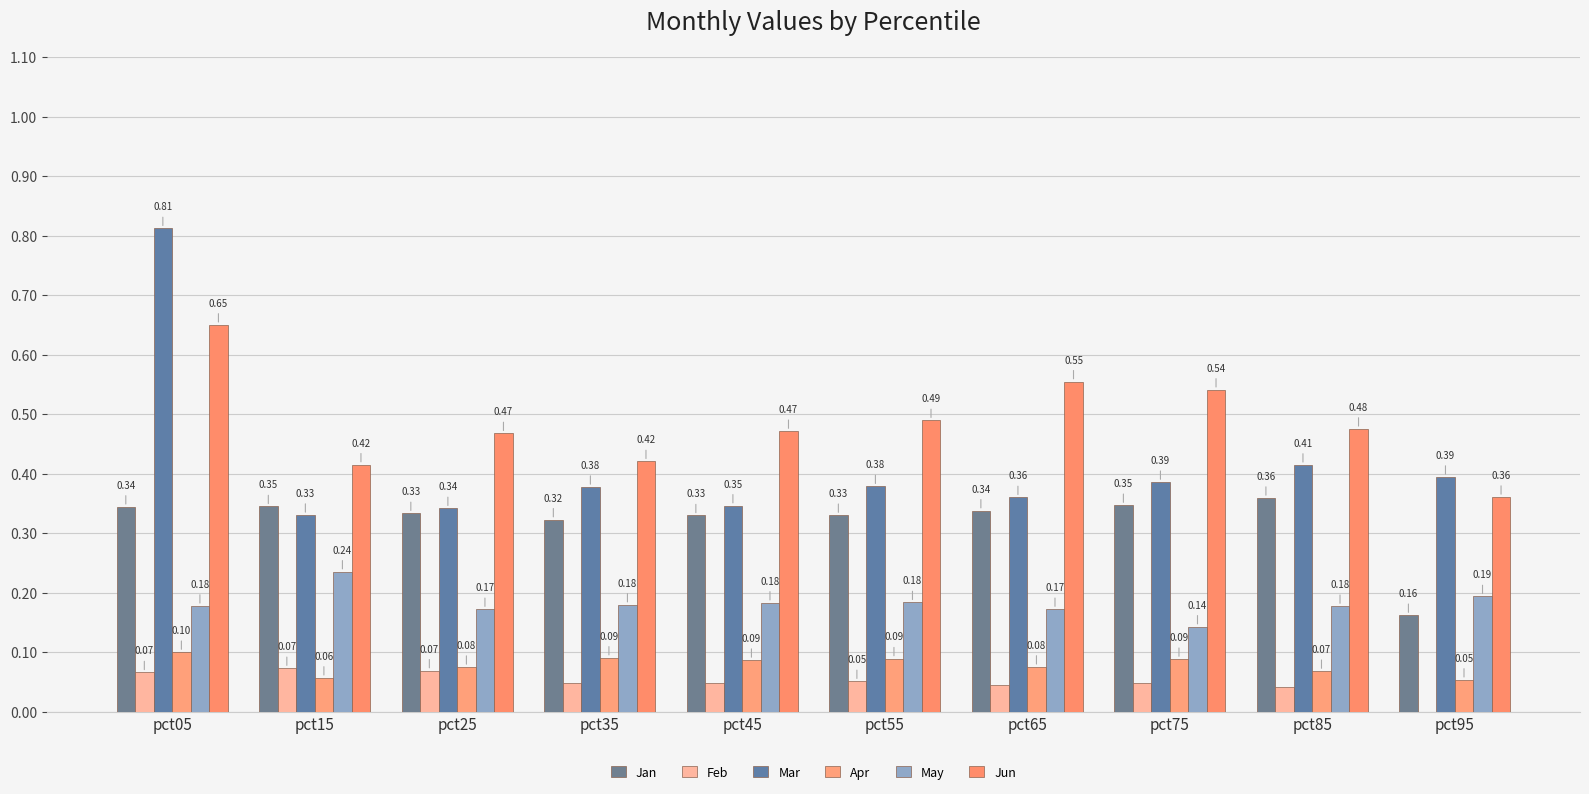

Are the bars grouped side by side (vs. stacked)?

Yes